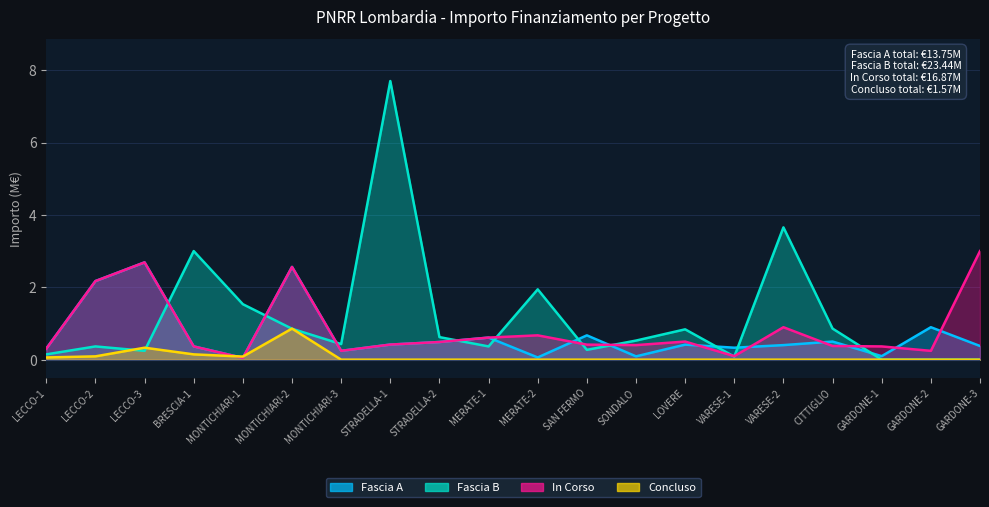

Between GARDONE-1 and LOVERE, which is larger?

LOVERE